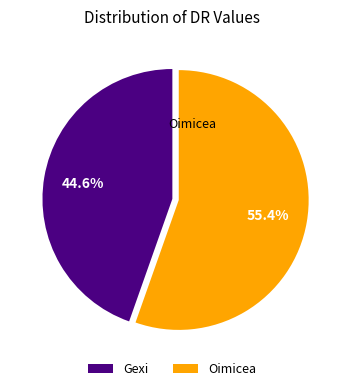

True or false: Gexi accounts for 45% of the total.

True